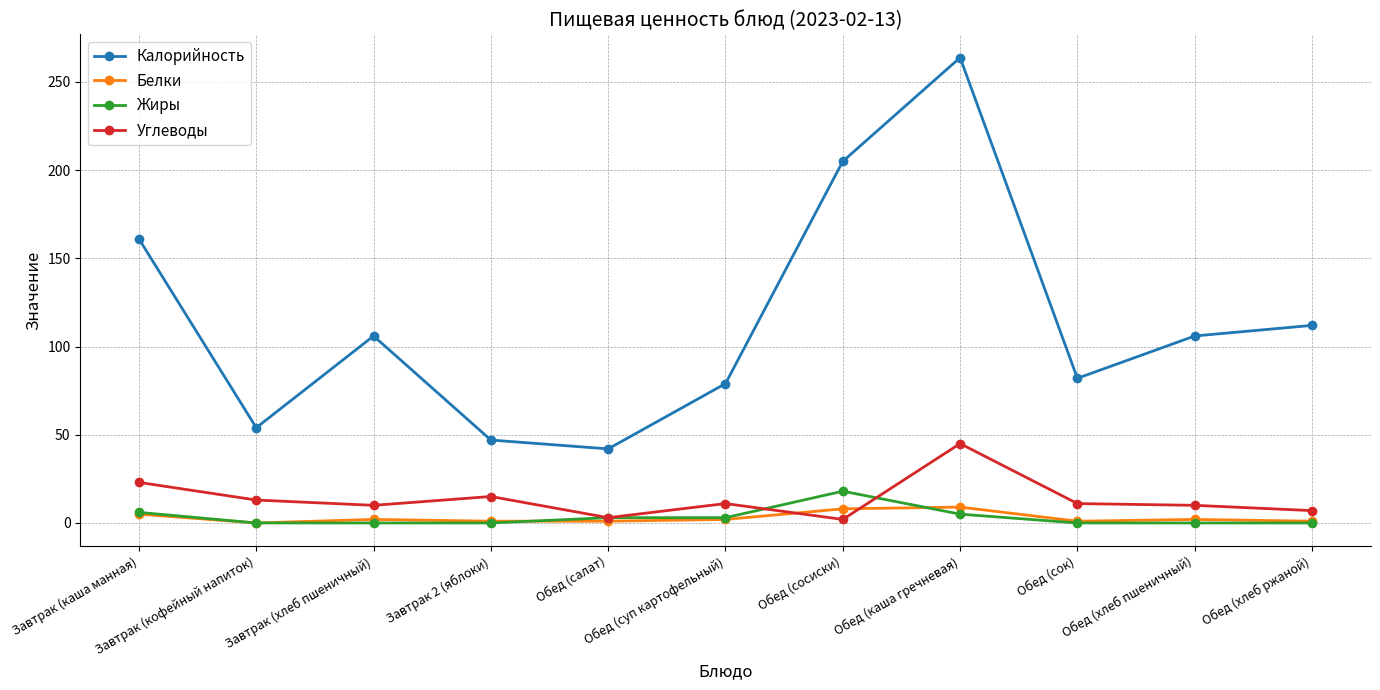

After their last crossing, which series has the higher values: Углеводы or Белки?

Углеводы